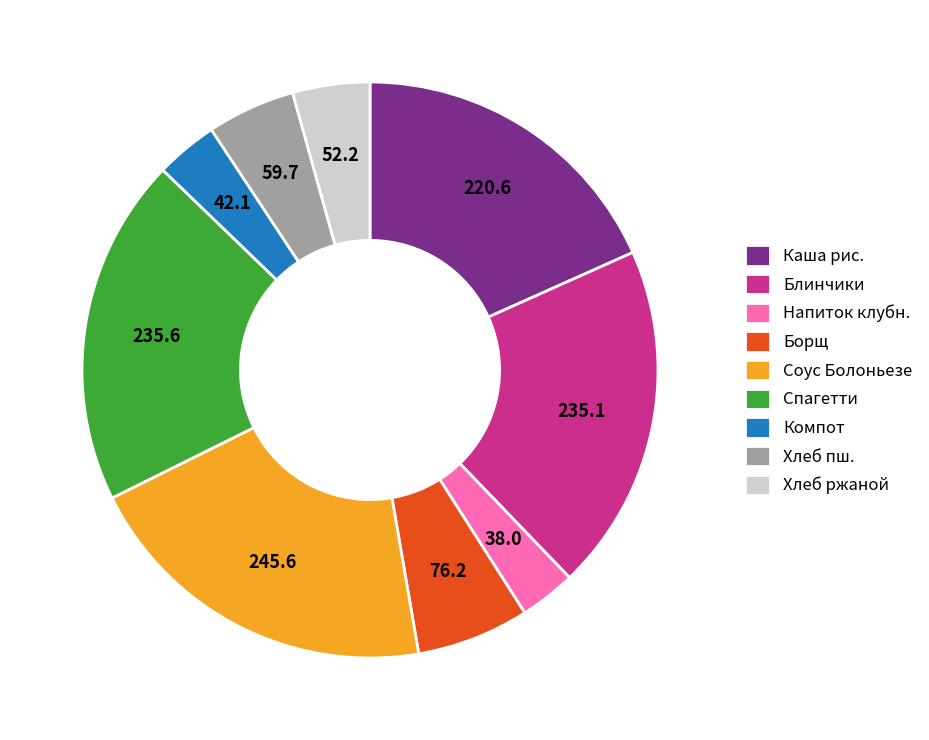

What is the largest slice in the pie chart?

Соус Болоньезе